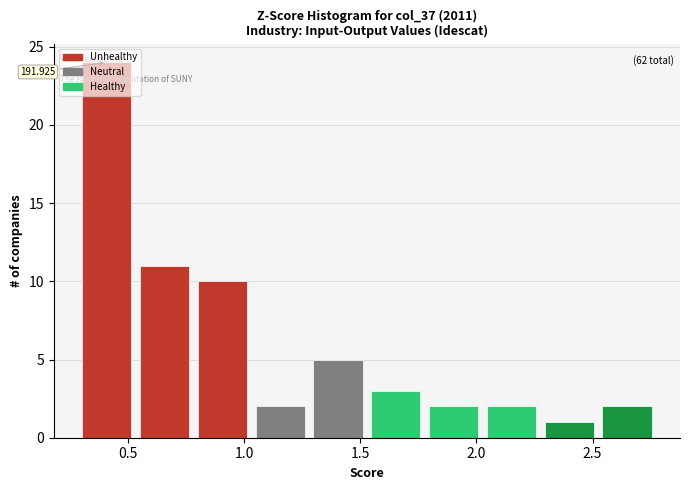

Which range on the x-axis has the tallest bar?

0.30 to 0.55